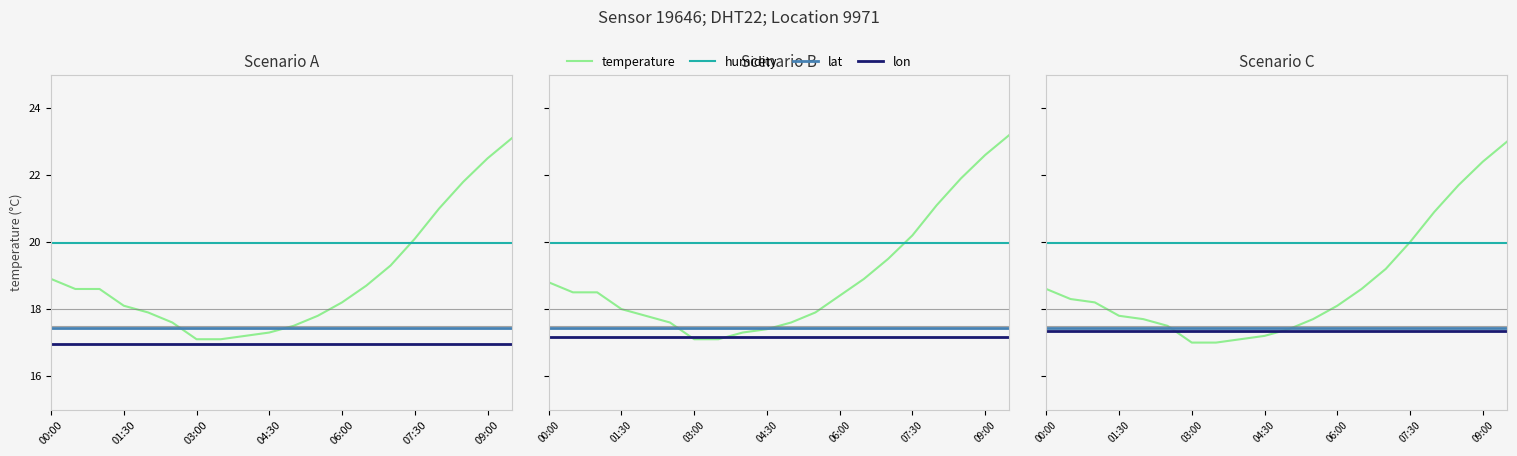

What is the spread (max minus min) of values at 13?

3.0